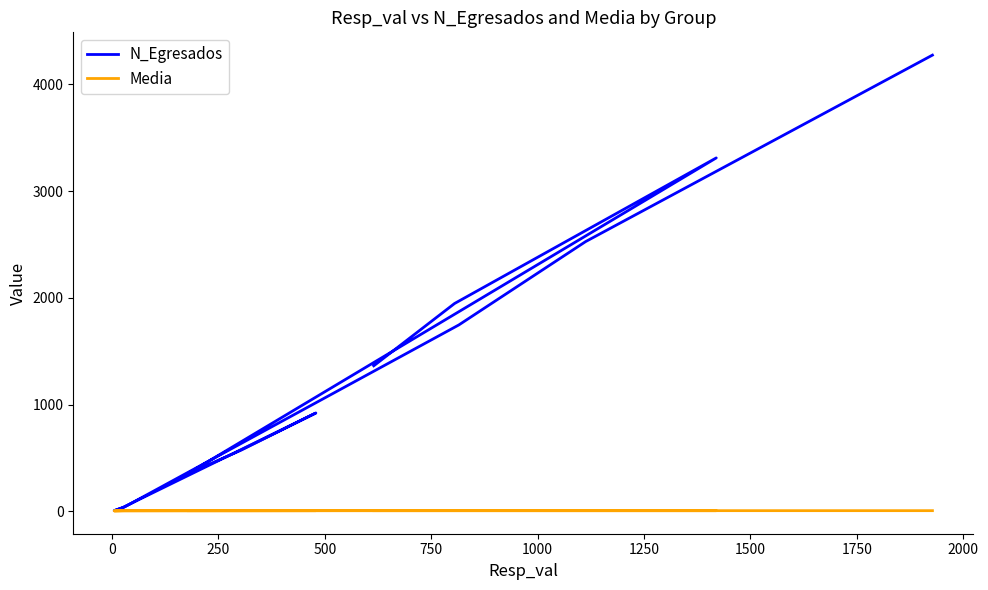

True or false: Media and N_Egresados intersect in this chart.

False